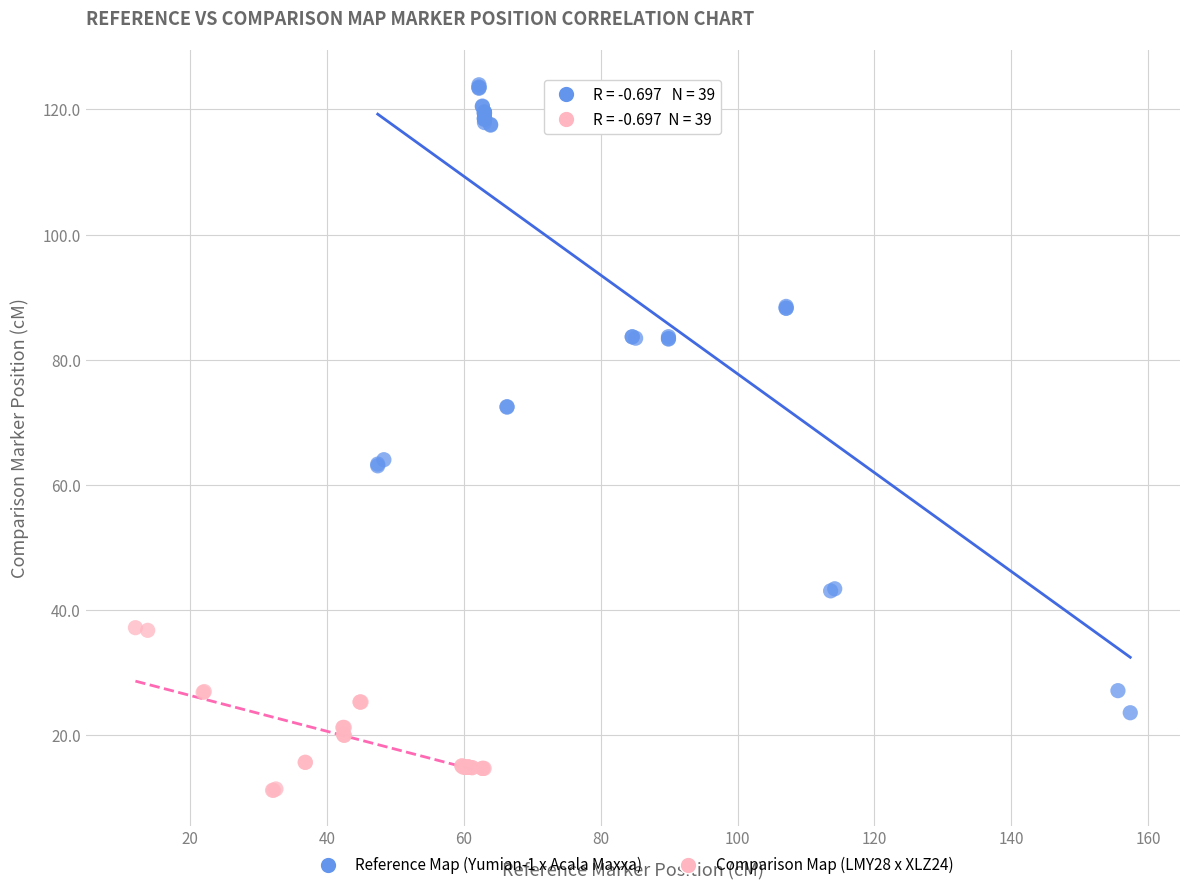

Which series contains the lowest Y value?

Comparison Map (LMY28 x XLZ24)